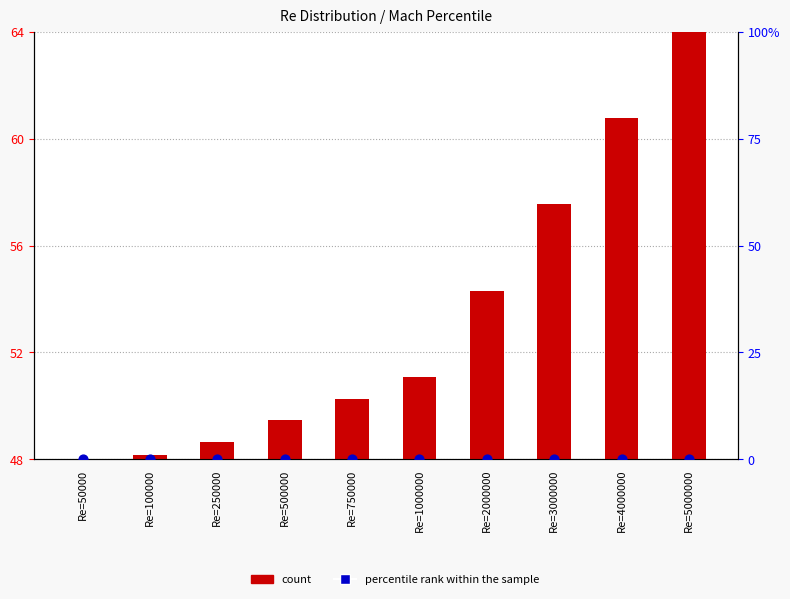

At which category is the sum across all series the highest?

Re=5000000